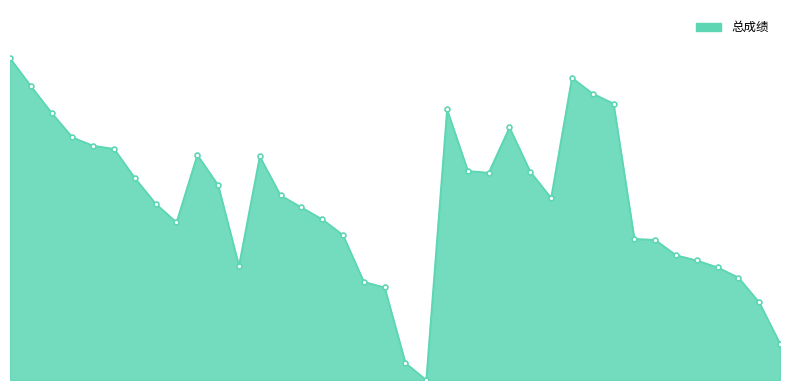

True or false: the data has more than 1 interior local peaks.

True